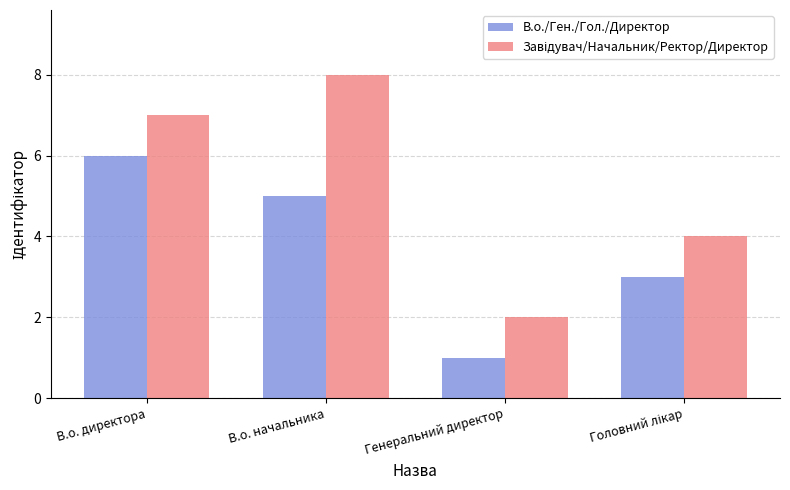

What is the label of the 2nd bar from the right?

Генеральний директор